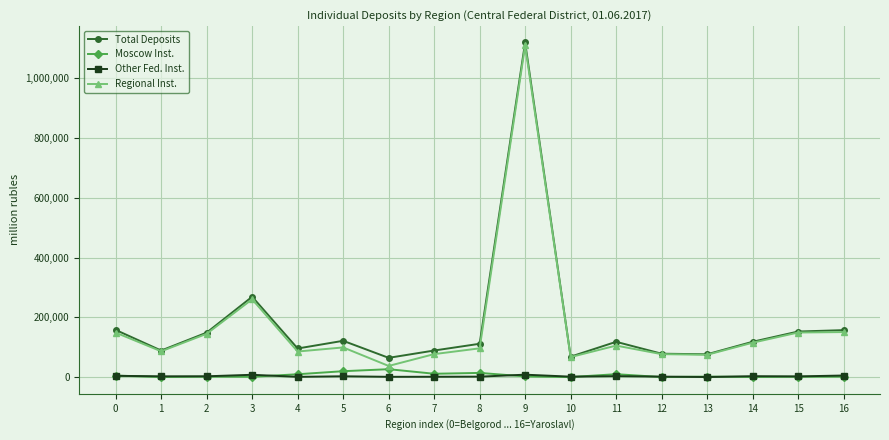

True or false: Regional Inst. has more than 2 interior local peaks.

True